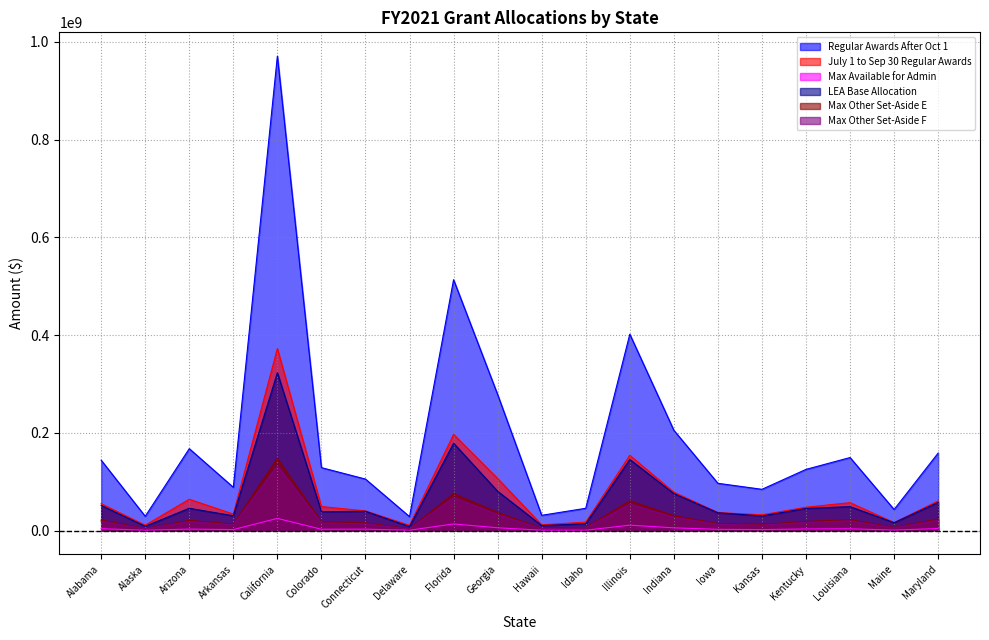

Reading left to right, list all the values displayed in this chart.

Regular Awards After Oct 1: 144293907	29628006	167904550	88875579	970885070	129124284	105696802	28889034	513474088	278594570	31602327	45986959	402012425	205524298	97077382	84781518	125536319	149757954	43510938	158967591
July 1 to Sep 30 Regular Awards: 55399382	11375208	64464320	34122385	372756103	49575245	40580630	11091492	197140327	106962018	12133218	17655972	154346369	78907833	37271339	32550535	48197702	57497219	16705342	61033114
Max Available for Admin: 4234491	1125890	3438845	2403400	25310588	3097020	3313895	1125890	13990721	6116374	1125890	1125890	11463845	5993460	2948276	2399023	3685585	4020779	1411250	4534709
LEA Base Allocation: 51763442	9185518	45947295	30654695	323428031	38914504	39795094	8418502	179007131	80774679	10617384	14289101	145798830	76006114	36799117	30299450	45623168	49394457	16493688	57921866
Max Other Set-Aside E: 21910480	4241546	21216832	13514833	147818242	17969339	16019971	3887366	75867937	37298884	4810067	6539956	61019039	30812126	14709626	12875564	19018106	22808610	6592984	24124483
Max Other Set-Aside F: 19568859	3788243	18949343	12070474	132020585	16048917	14307882	3471914	67759765	33312671	4296005	5841017	54497801	27519167	13137576	11499525	16985599	20371004	5888377	21546247